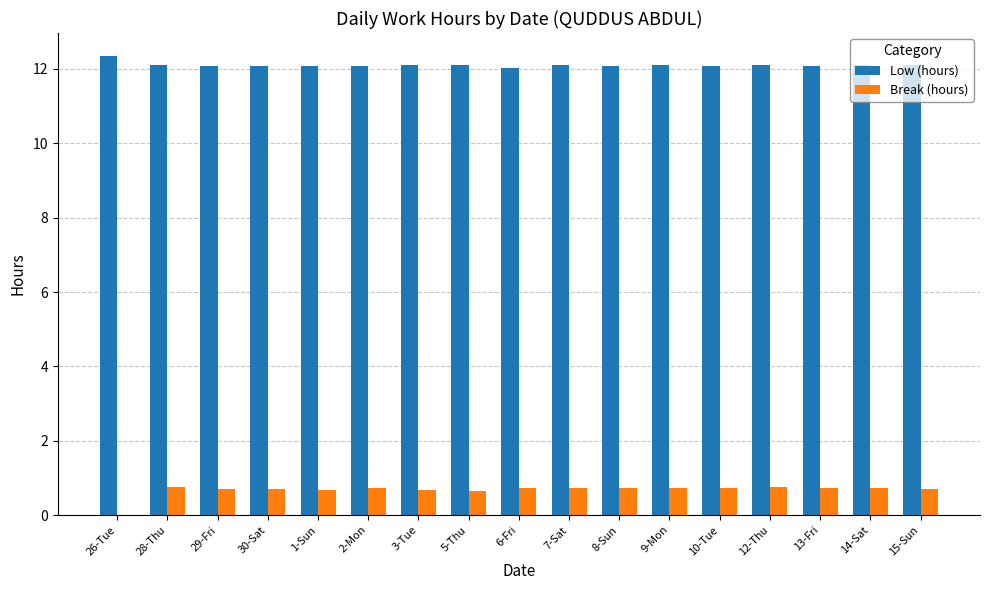

Is it true that Low (hours) equals 20.1 at 28-Thu?

False